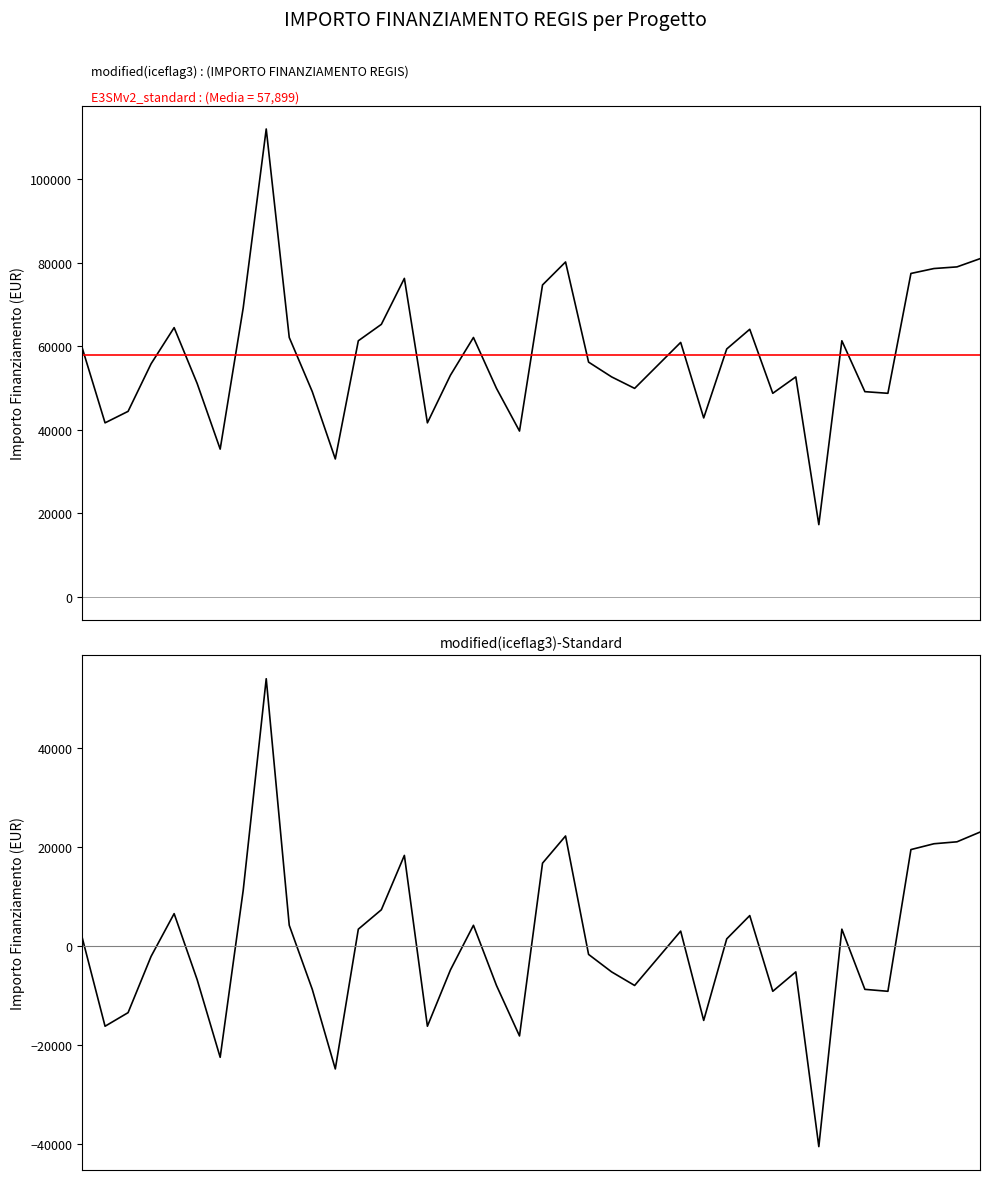

Which series has the largest total across all categories?

IMPORTO FINANZIAMENTO REGIS